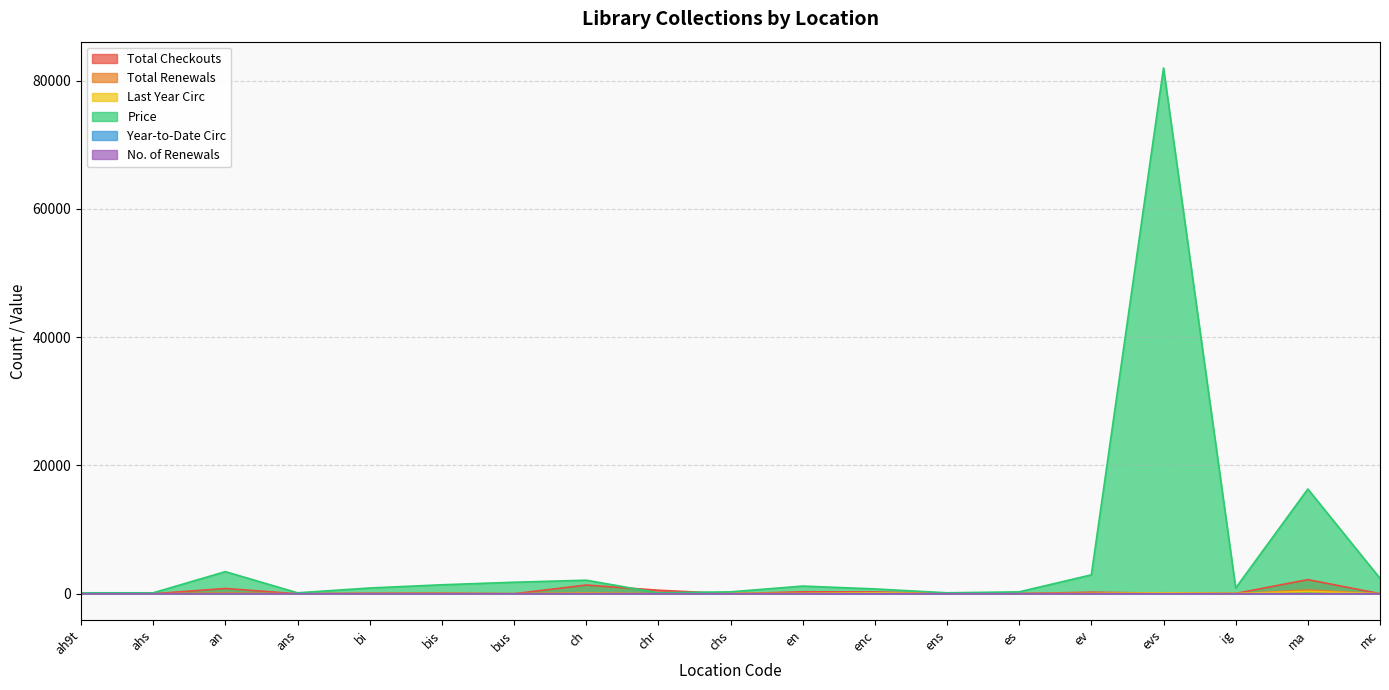

True or false: Total Checkouts has a value of 9.7 at es.

False